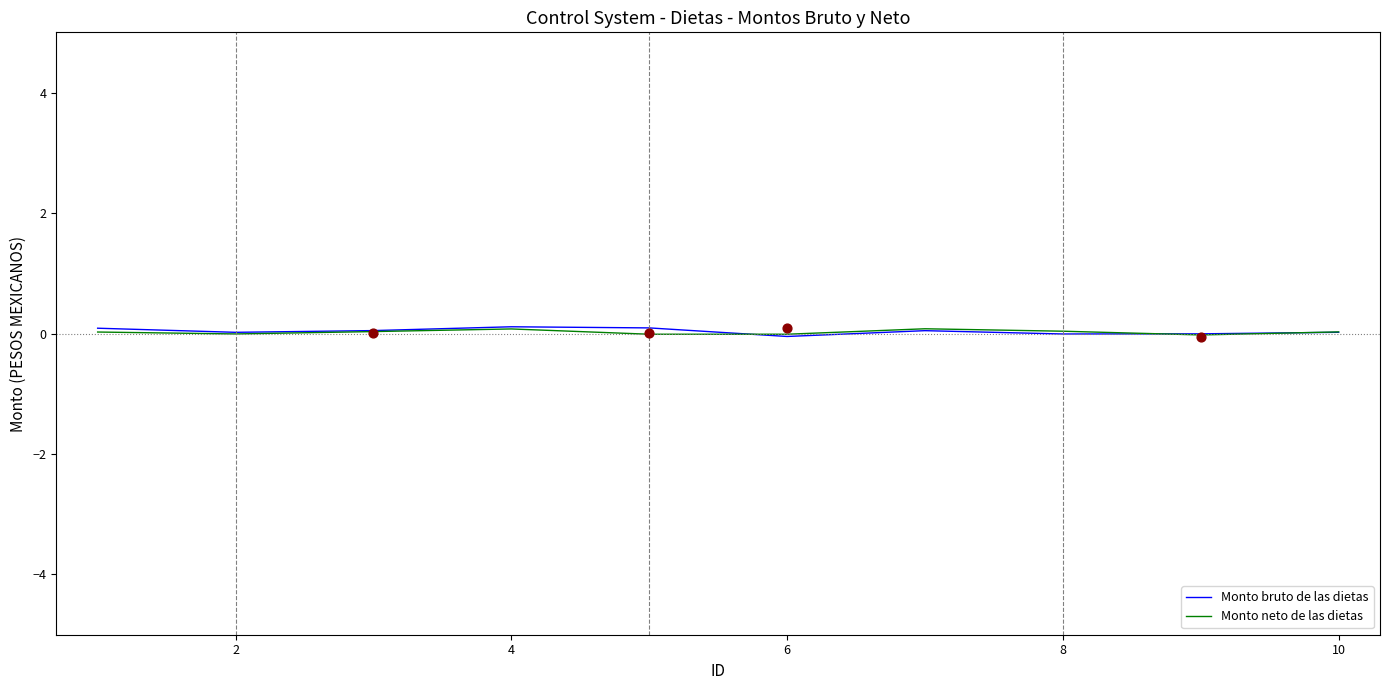

Which series has the largest total across all categories?

Monto bruto de las dietas